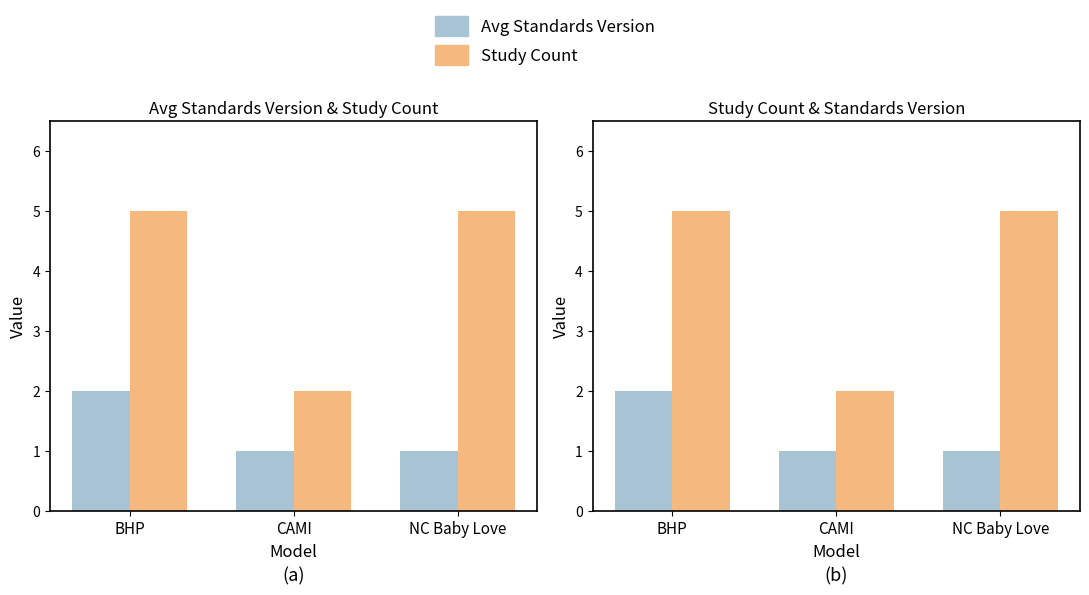

What is the difference between the Avg Standards Version values at NC Baby Love and BHP?

1